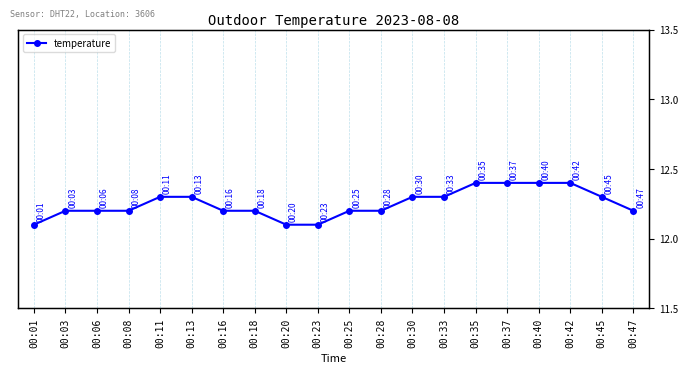

Approximately how many times larger is the value at 00:03 compared to 00:11?

1.0